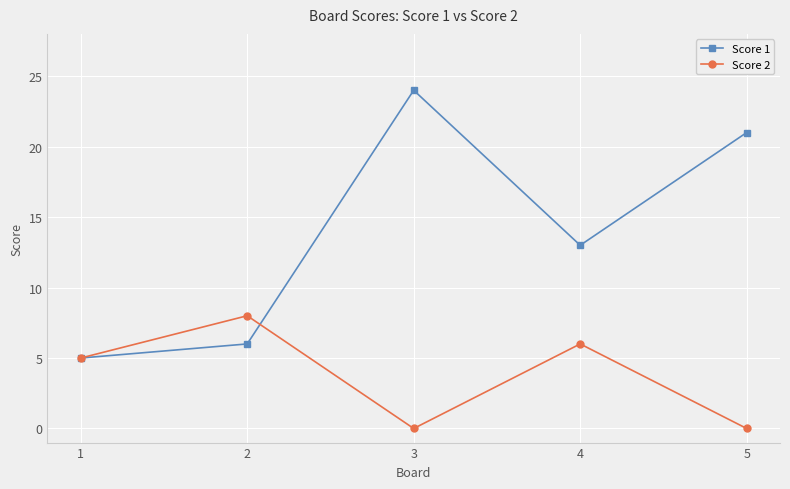

True or false: Score 1 and Score 2 cross at least once.

True